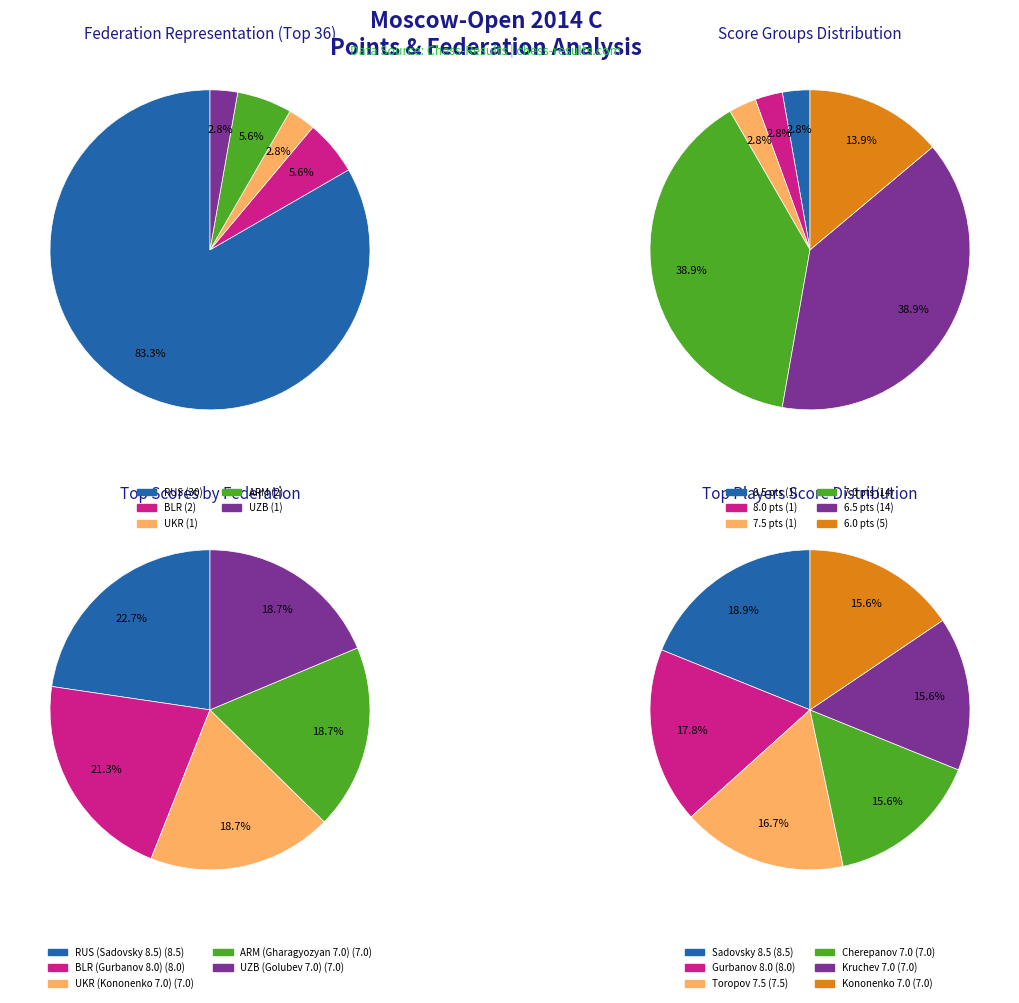

To the nearest percent, what portion does ARM represent?

19%